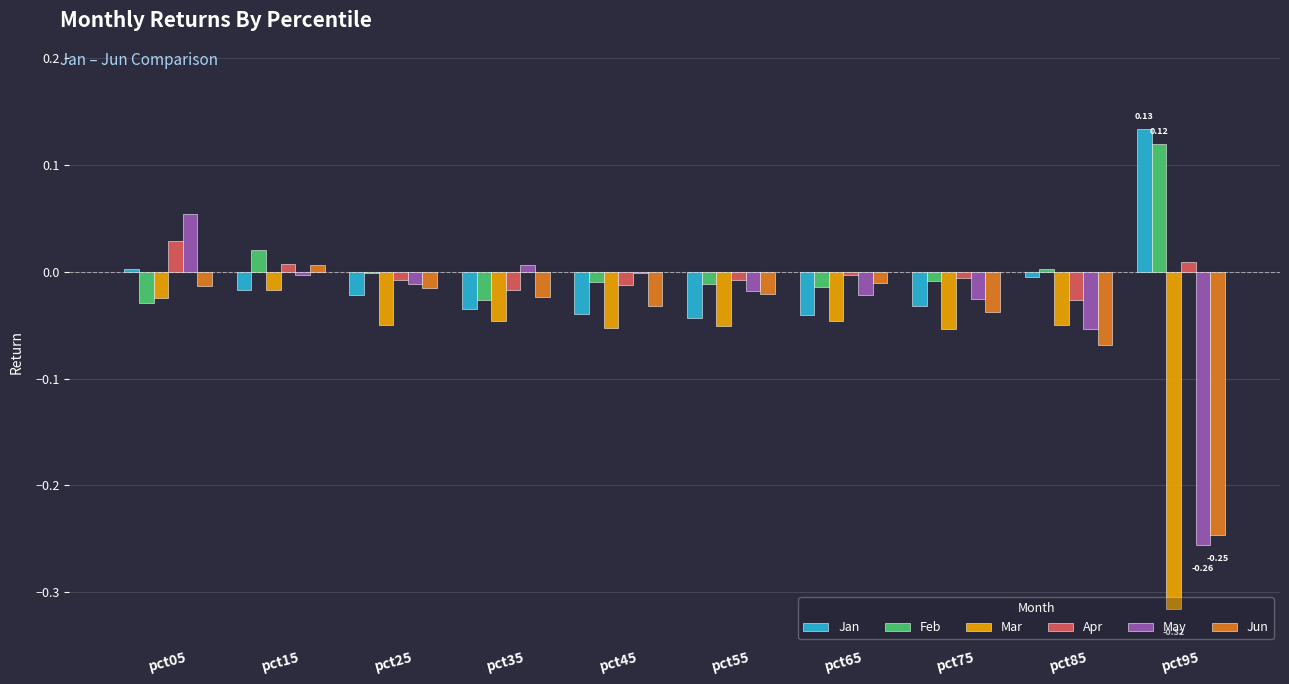

Which series changed the most between pct15 and pct65?

Feb